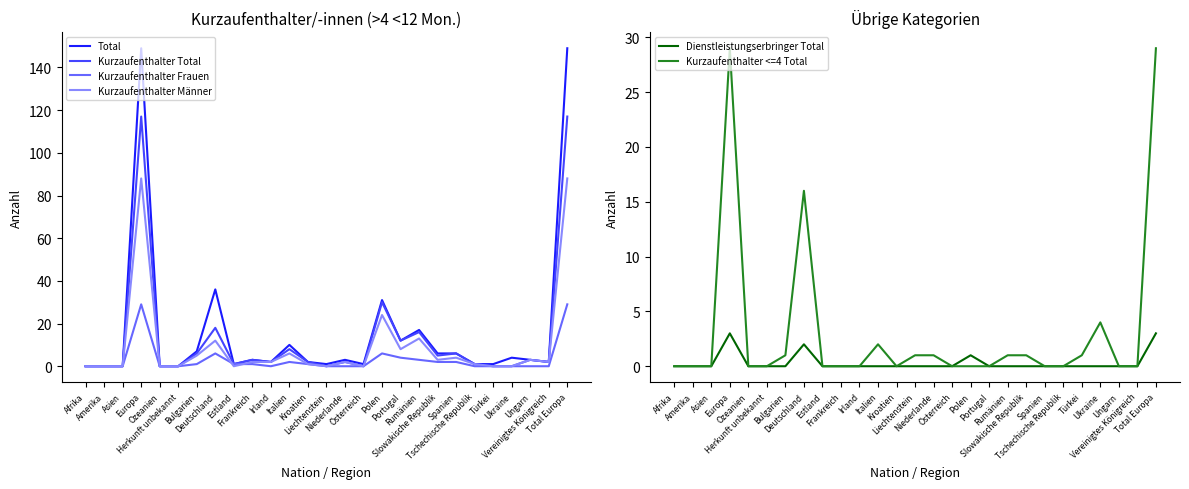

Which category has the highest value across all series?

Europa